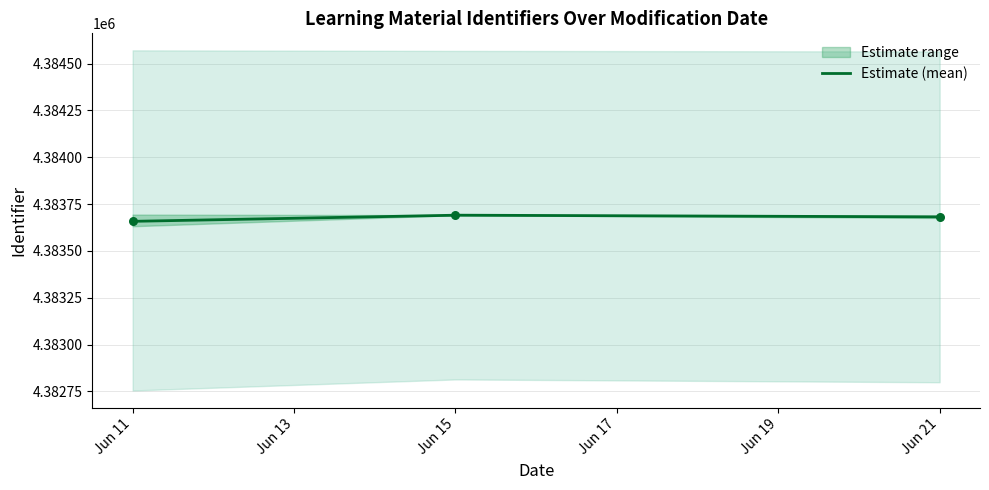

What is the ratio of the value at 2018-06-21 to the value at 2018-06-21?

1.0